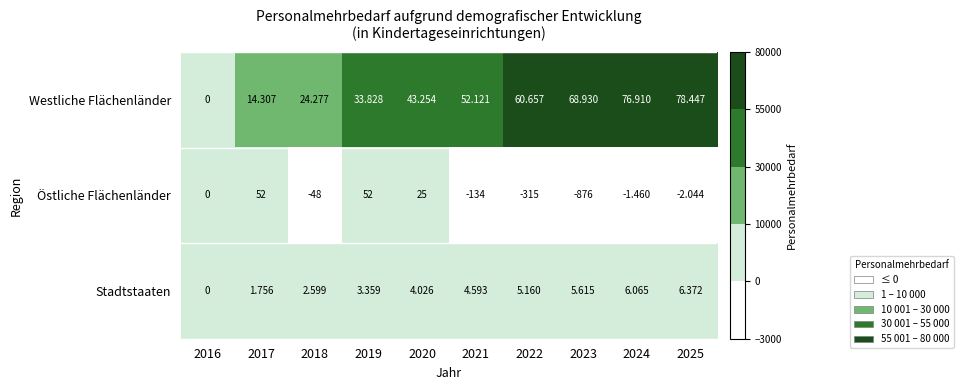

How many series are shown in this chart?

3